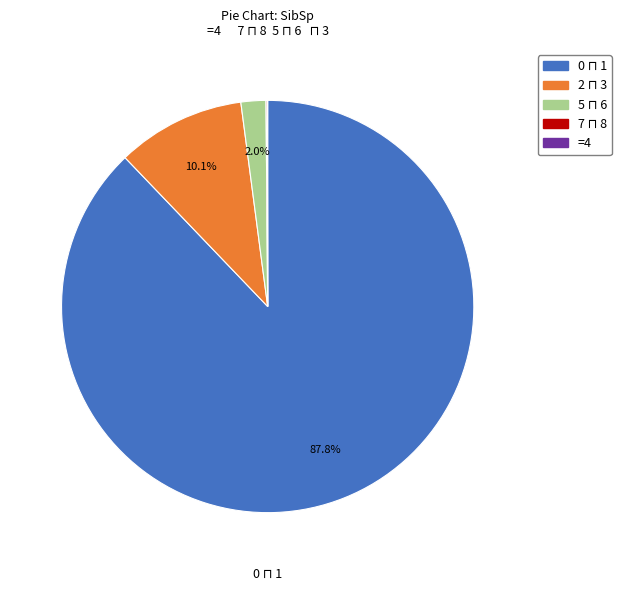

Does any single category account for the majority?

Yes